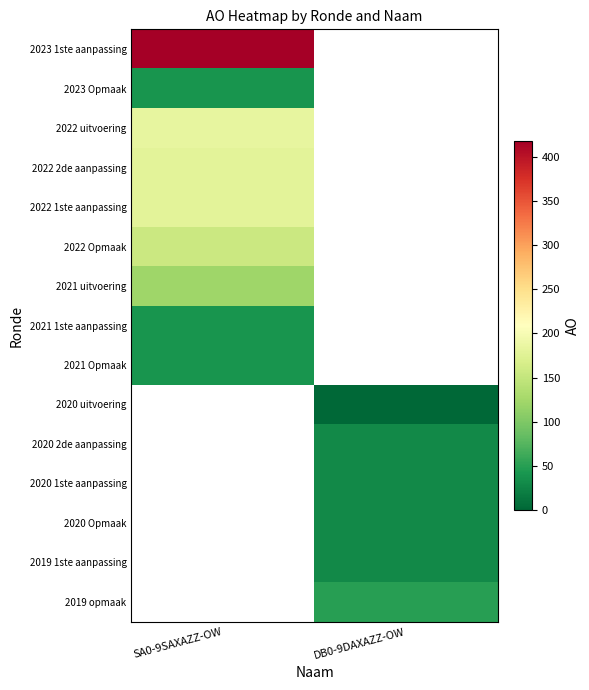

Count the number of data series in this chart.

15